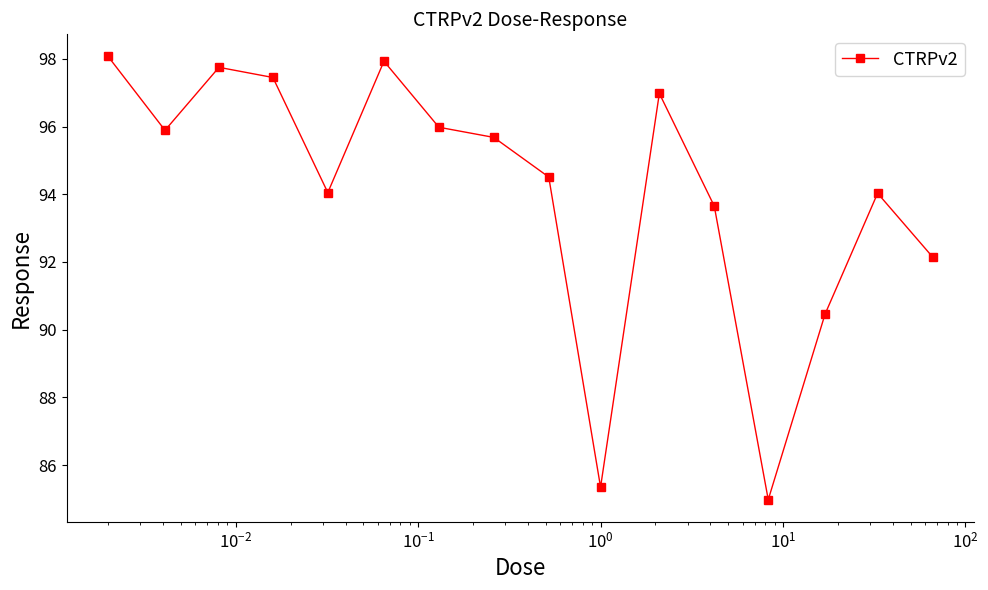

What is the minimum value shown in the chart?

85.0